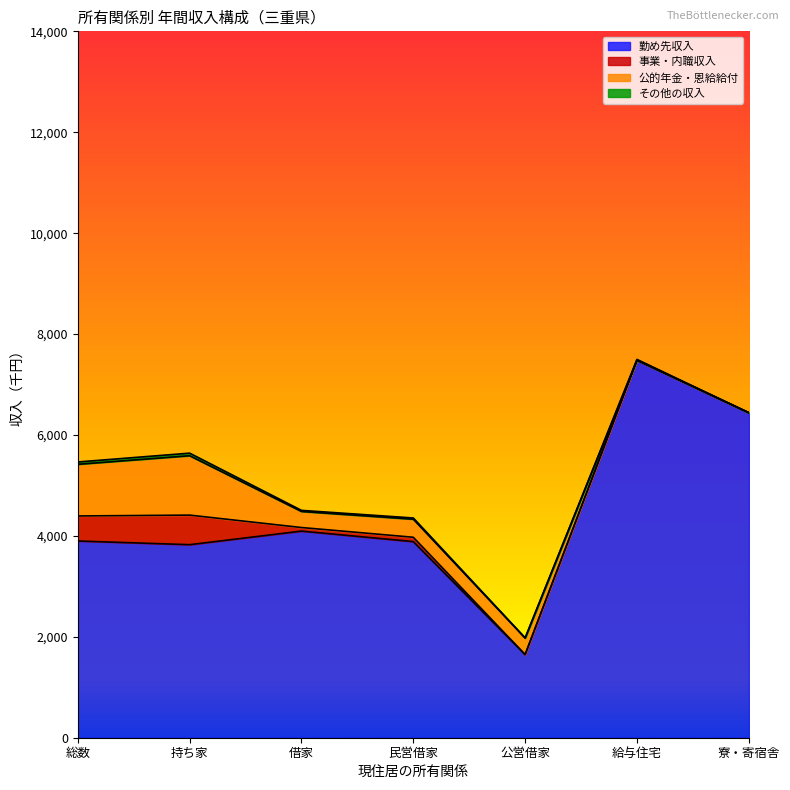

Does the chart have visible grid lines?

No